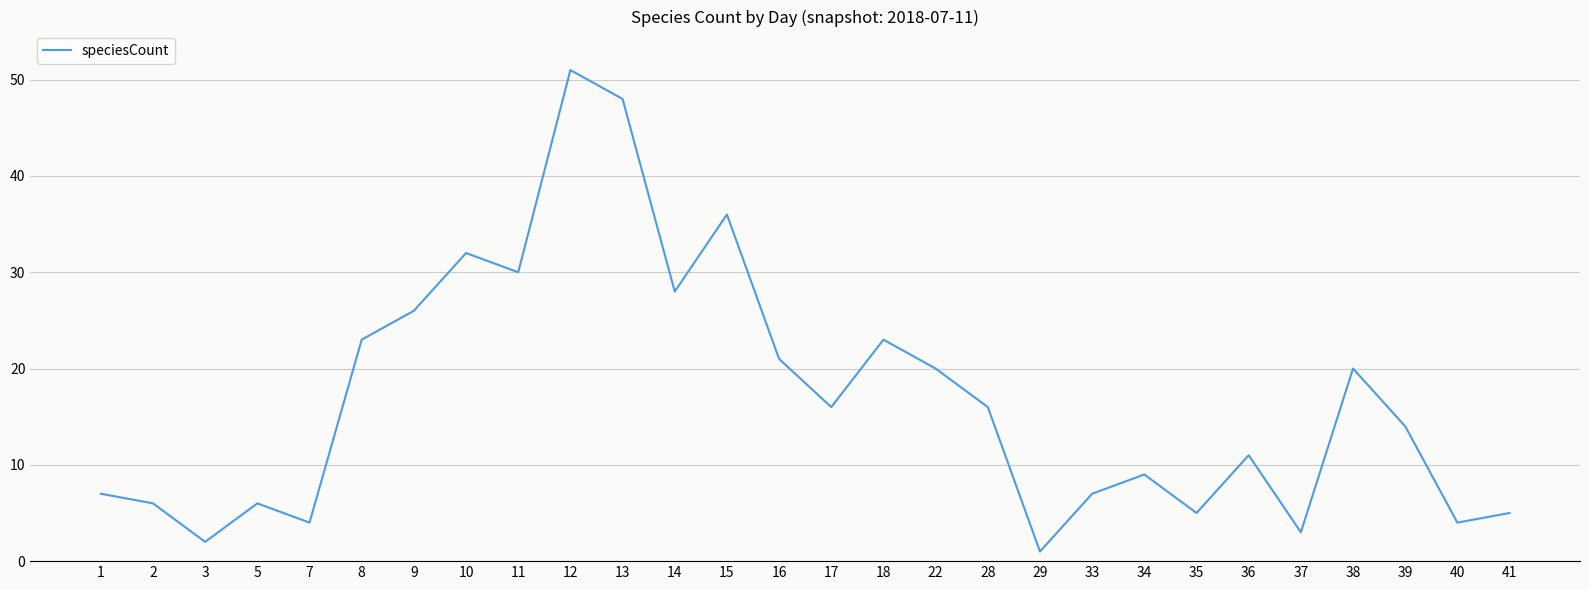

At which category does the chart reach its peak across all series?

12